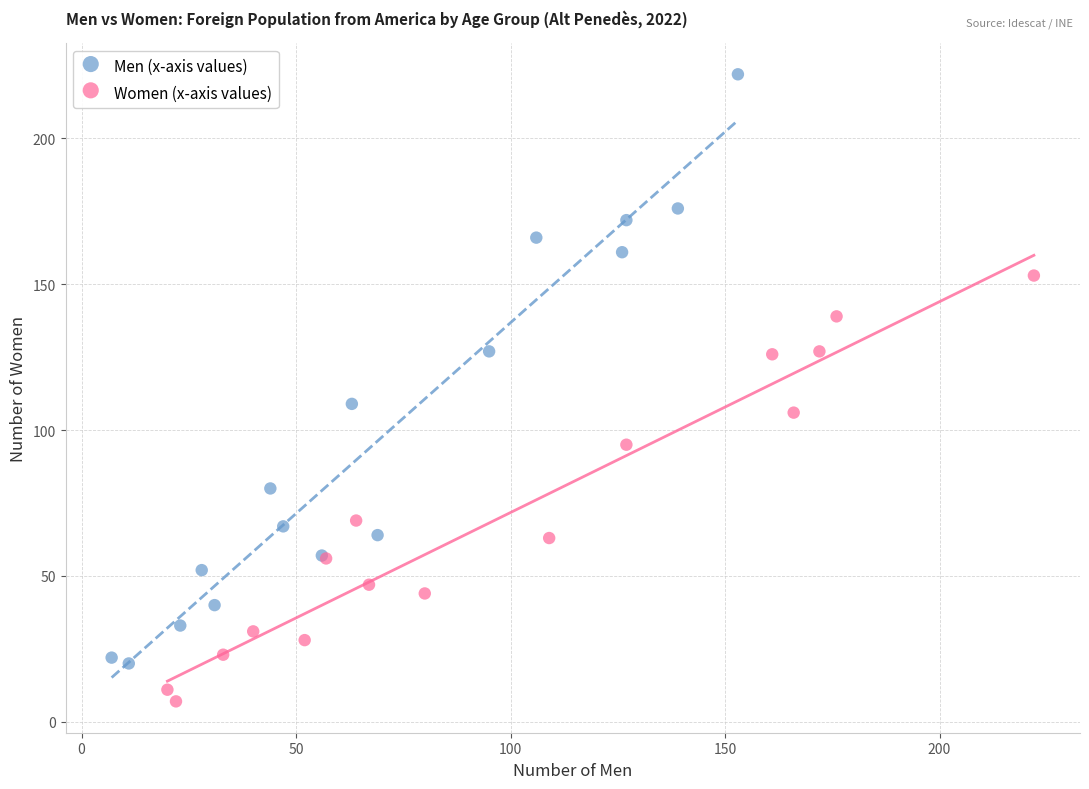

Which series contains the highest Y value?

Men (x-axis values)